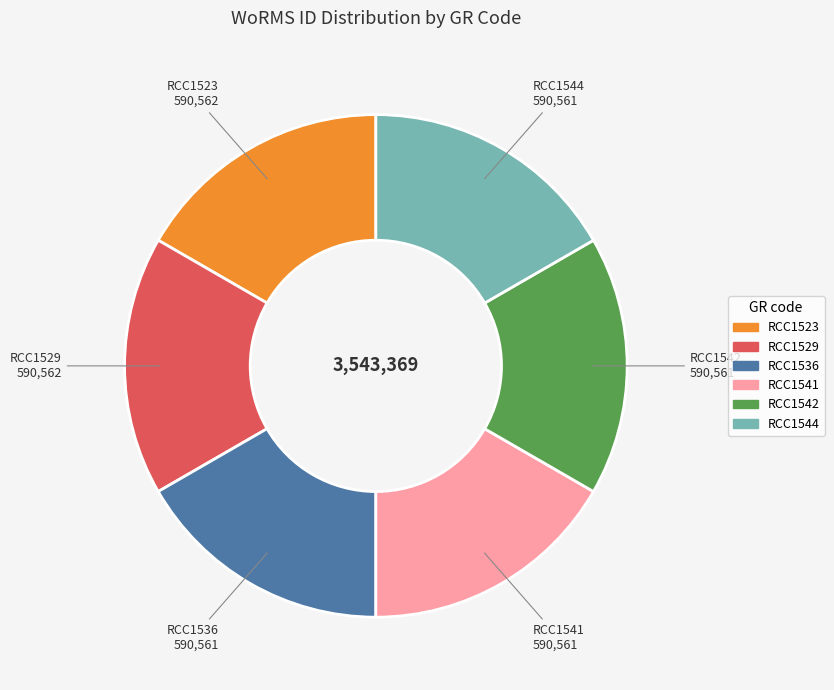

Do RCC1542 and RCC1544 together represent more than half of the pie?

No